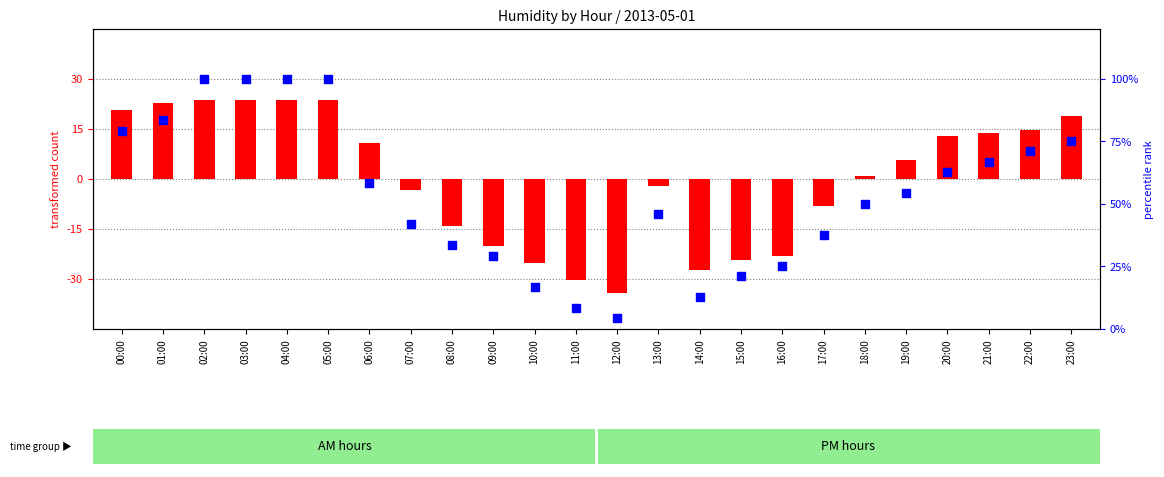

Which series has the largest Y range (max minus min)?

percentile rank within the sample